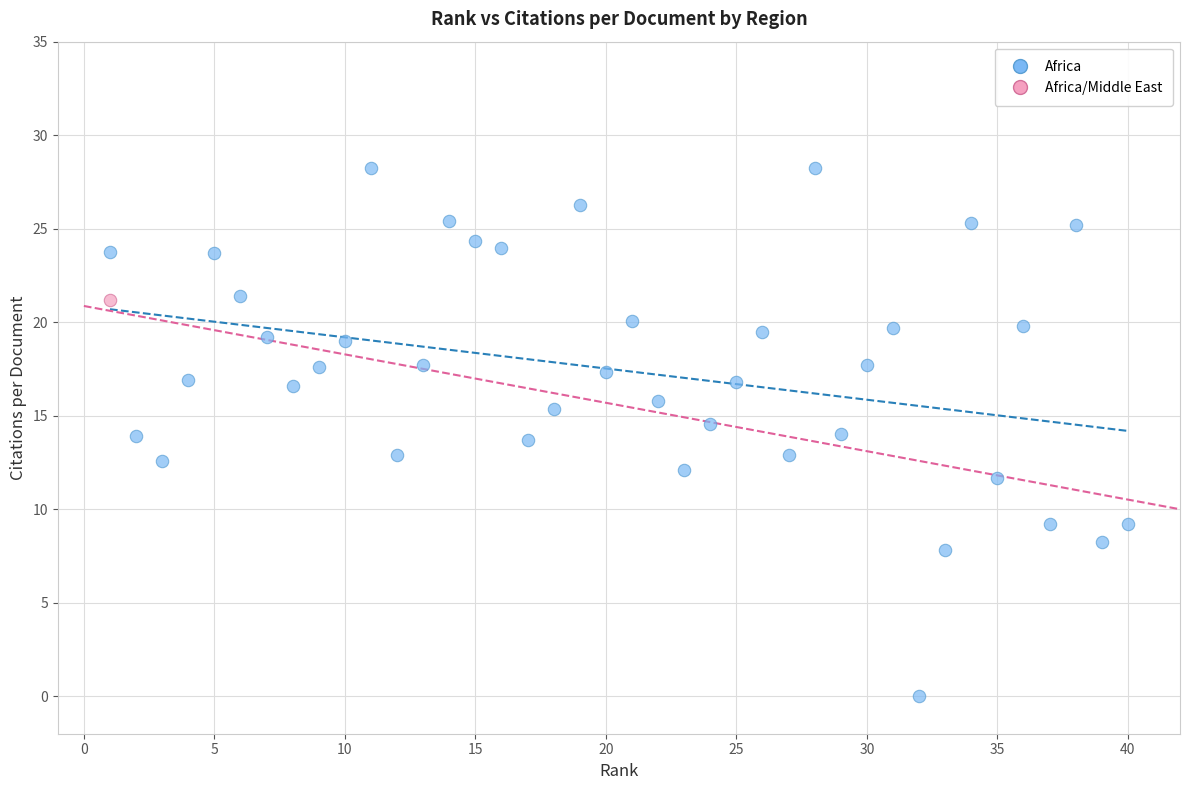

What are all the series names shown in the legend?

Africa, Africa/Middle East